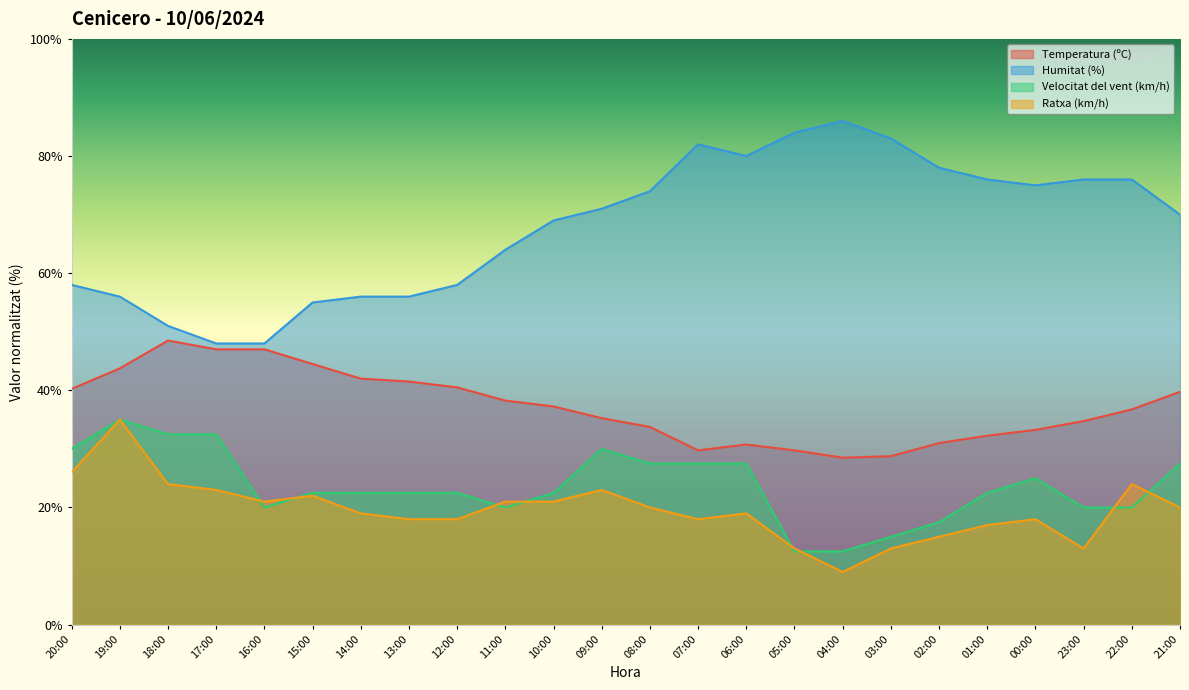

What is the average value of the Velocitat del vent (km/h) series?

23.6